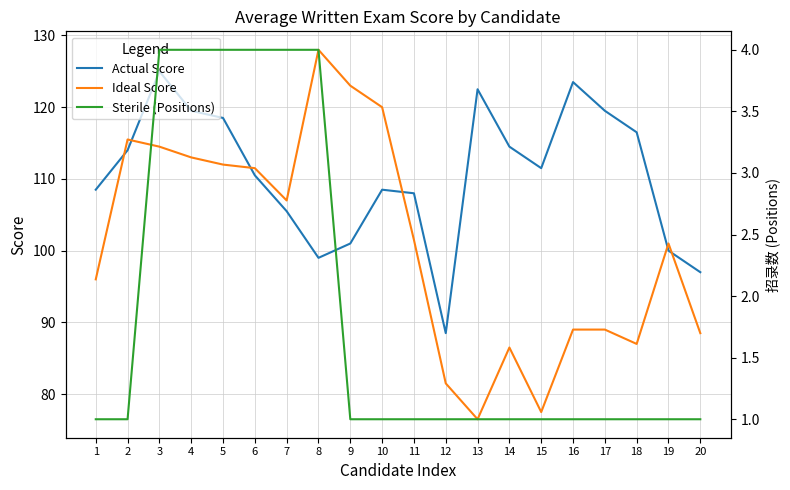

Which series ends up on top after the final intersection of Ideal and Actual?

Actual